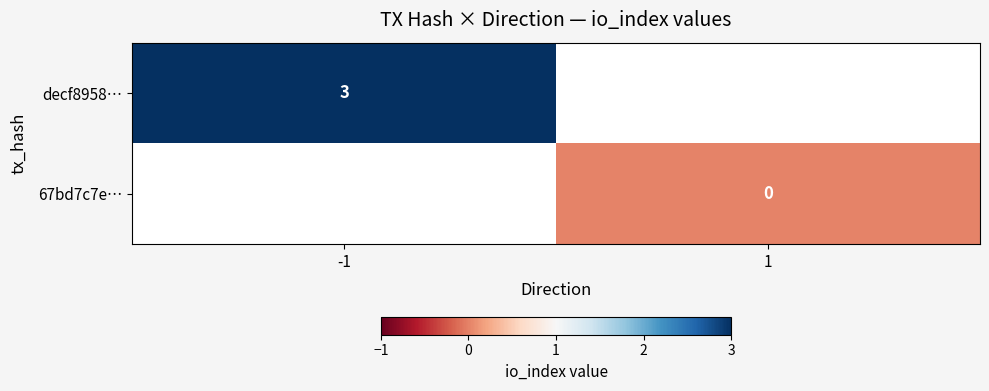

Which category has the highest value across all series?

-1